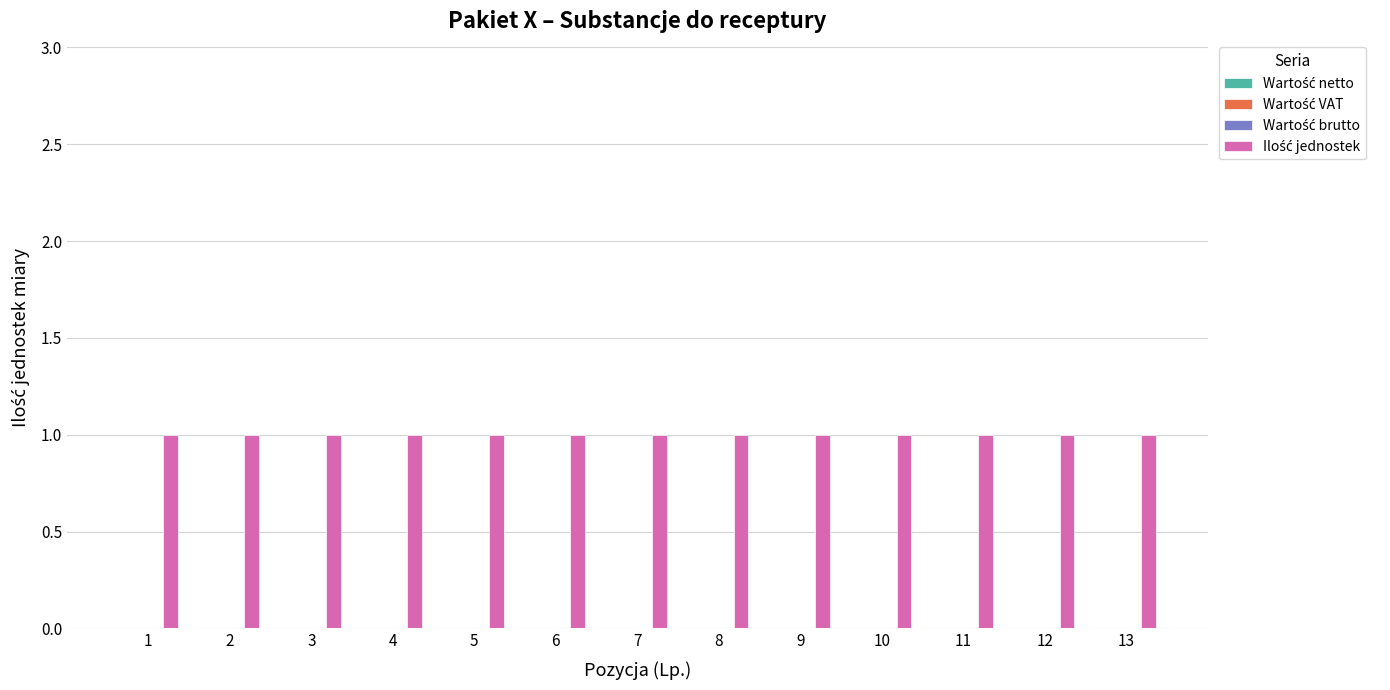

At which label does Wartość VAT reach its peak?

1